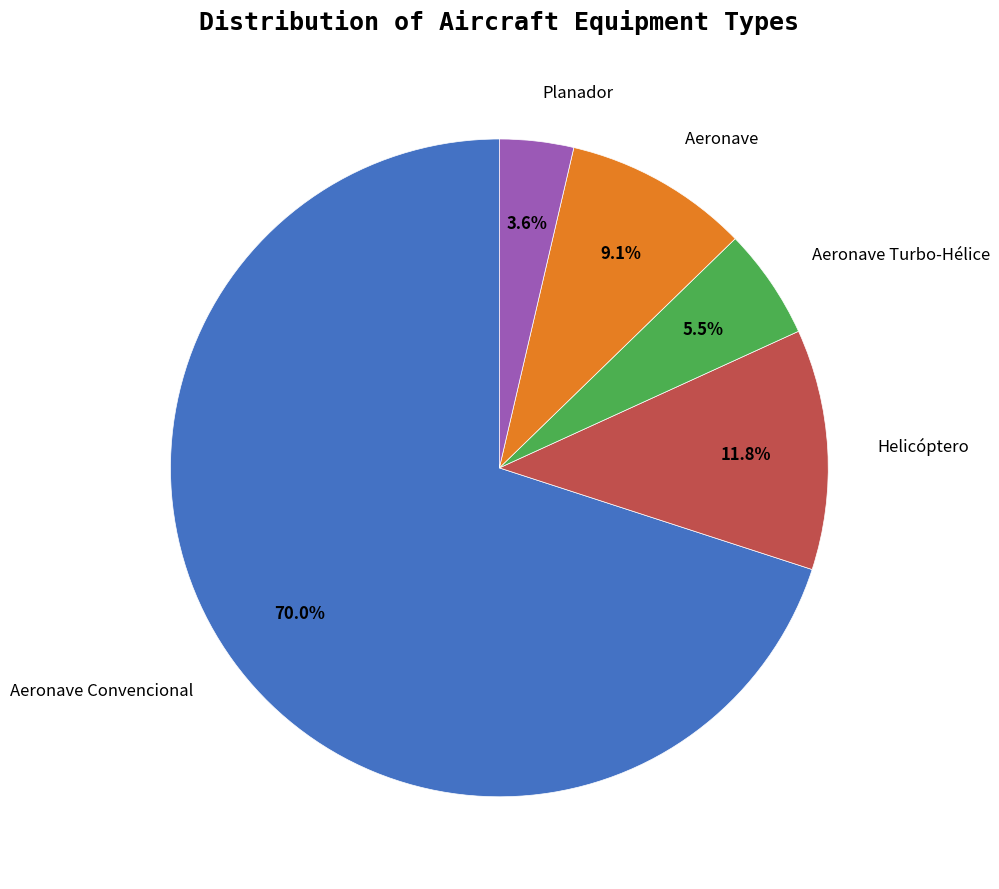

Which category has the biggest portion of the pie?

Aeronave Convencional